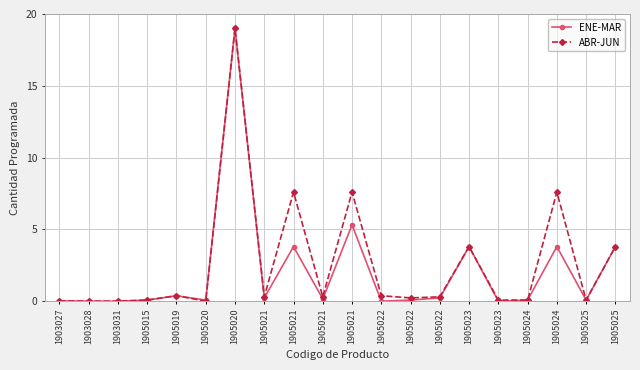

Reading left to right, list all the values displayed in this chart.

ENE-MAR: 1903027=0.0	1903028=0.0	1903031=0.0	1905015=0.1	1905019=0.4	1905020=0.1	1905020=19.0	1905021=0.2	1905021=3.8	1905021=0.2	1905021=5.3	1905022=0.0	1905022=0.1	1905022=0.2	1905023=3.8	1905023=0.0	1905024=0.1	1905024=3.8	1905025=0.1	1905025=3.8
ABR-JUN: 1903027=0.0	1903028=0.0	1903031=0.0	1905015=0.1	1905019=0.4	1905020=0.0	1905020=19.0	1905021=0.3	1905021=7.6	1905021=0.3	1905021=7.6	1905022=0.4	1905022=0.2	1905022=0.3	1905023=3.8	1905023=0.1	1905024=0.1	1905024=7.6	1905025=0.1	1905025=3.8